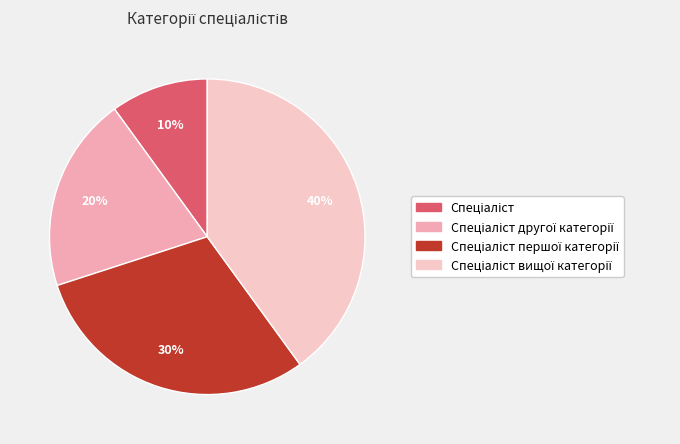

To the nearest percent, what is the average slice percentage?

25%